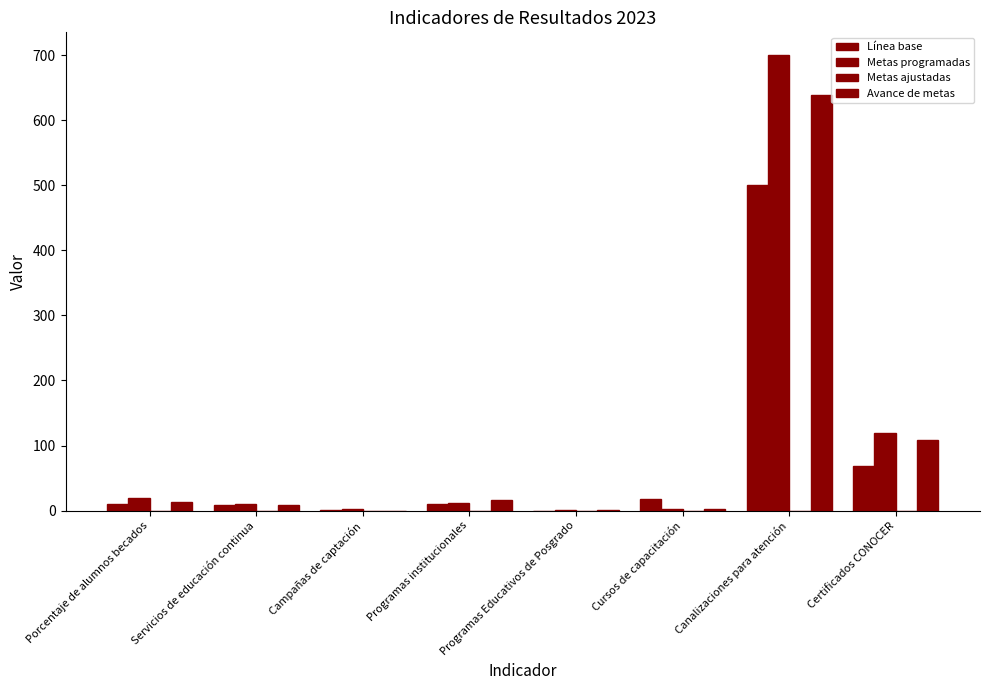

Reading left to right, extract all data points from this chart.

Línea base: Porcentaje de alumnos becados=10.0	Servicios de educación continua=8.0	Campañas de captación=1.0	Programas institucionales=10.0	Programas Educativos de Posgrado=0.0	Cursos de capacitación=18.0	Canalizaciones para atención=500.0	Certificados CONOCER=68.0
Metas programadas: Porcentaje de alumnos becados=20.0	Servicios de educación continua=10.0	Campañas de captación=3.0	Programas institucionales=12.0	Programas Educativos de Posgrado=1.0	Cursos de capacitación=2.0	Canalizaciones para atención=700.0	Certificados CONOCER=120.0
Metas ajustadas: Porcentaje de alumnos becados=0.0	Servicios de educación continua=0.0	Campañas de captación=0.0	Programas institucionales=0.0	Programas Educativos de Posgrado=0.0	Cursos de capacitación=0.0	Canalizaciones para atención=0.0	Certificados CONOCER=0.0
Avance de metas: Porcentaje de alumnos becados=12.8	Servicios de educación continua=8.0	Campañas de captación=0.0	Programas institucionales=16.0	Programas Educativos de Posgrado=0.5	Cursos de capacitación=2.0	Canalizaciones para atención=639.0	Certificados CONOCER=108.0